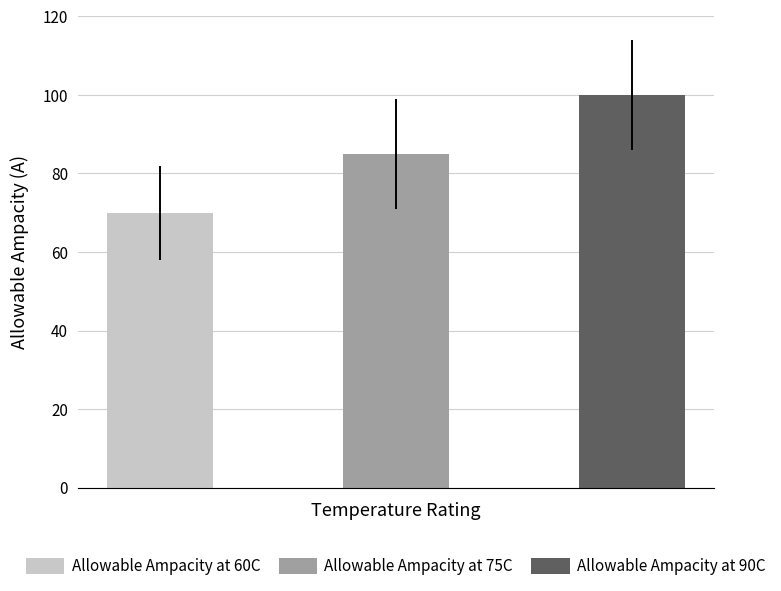

How many bars are there in total?

3